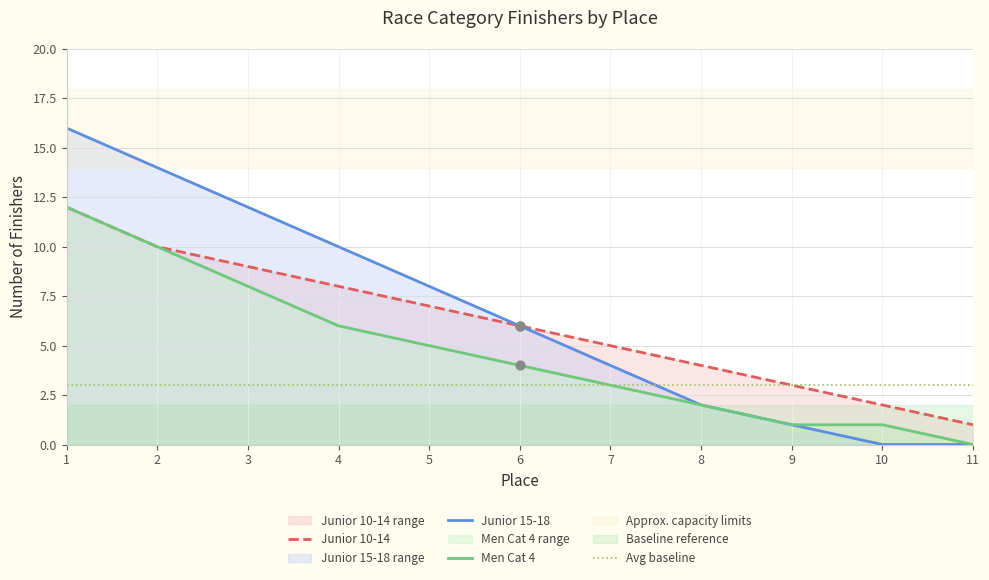

Is it true that Junior 10-14 equals 2 at 9?

False